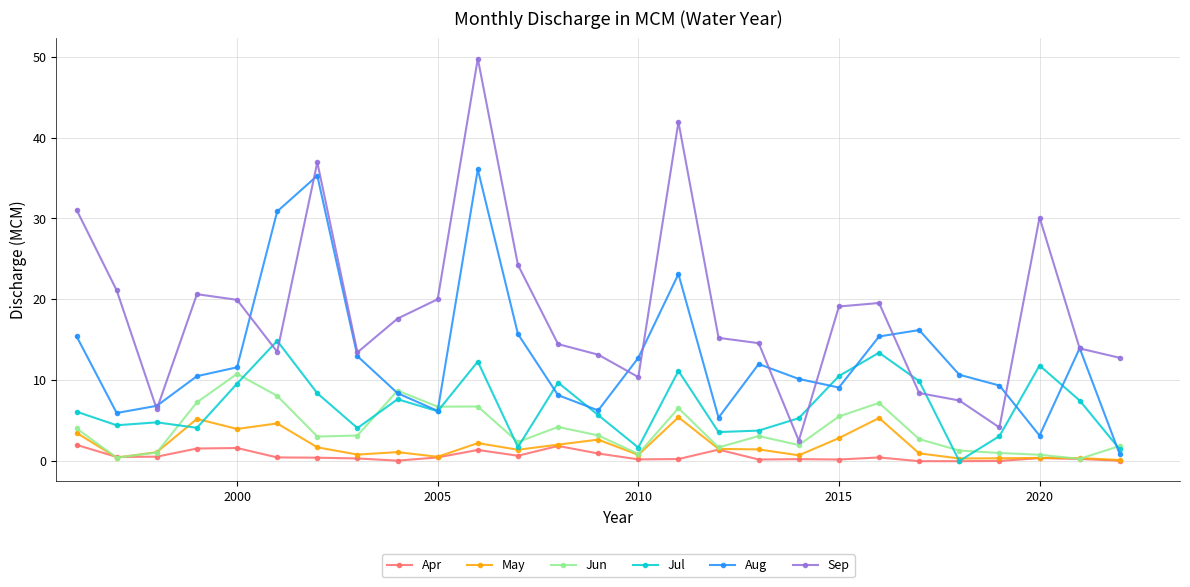

True or false: Sep and May intersect in this chart.

False